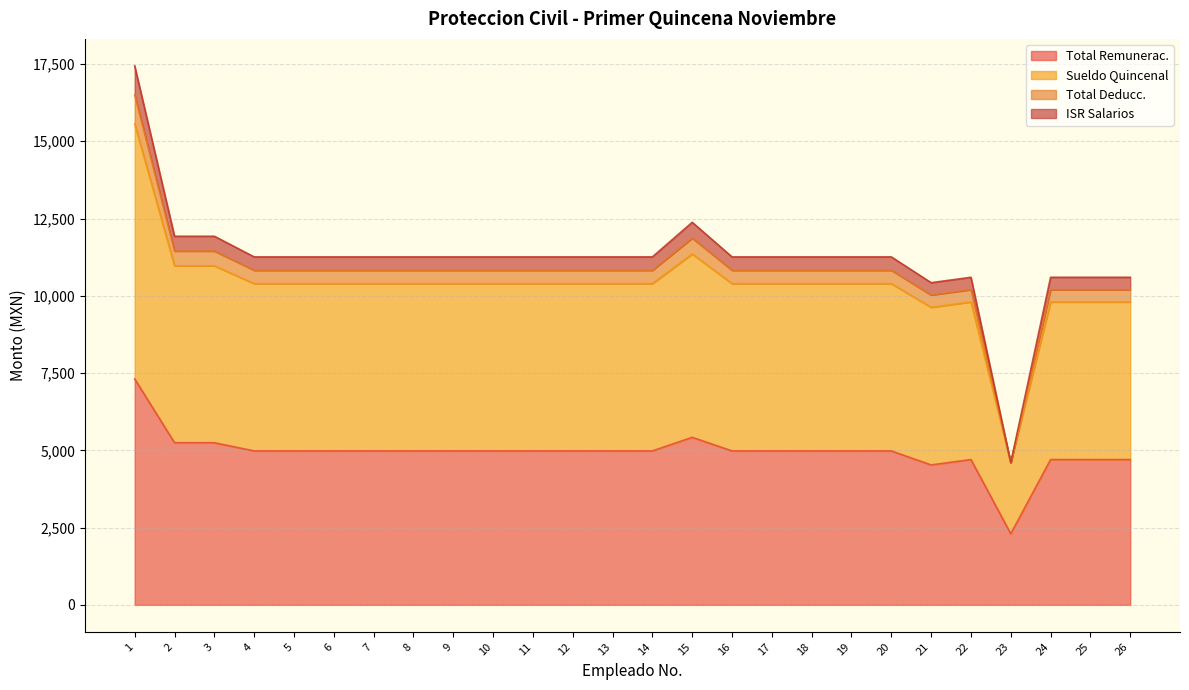

True or false: Total Remunerac. and Total Deducc. cross at least once.

False